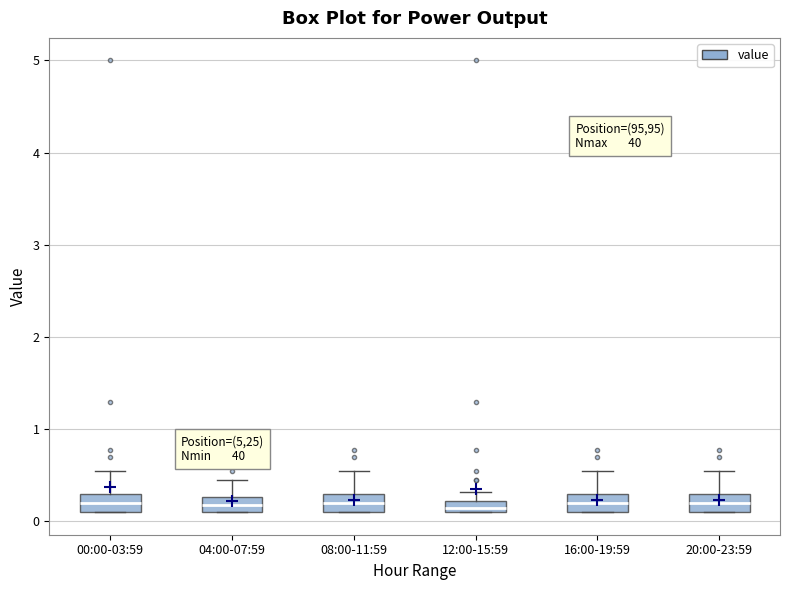

Where does the upper whisker of the box for 08:00-11:59 end on the y-axis? The values are not printed on the chart, so give them approximately, as read against the axis.

0.6